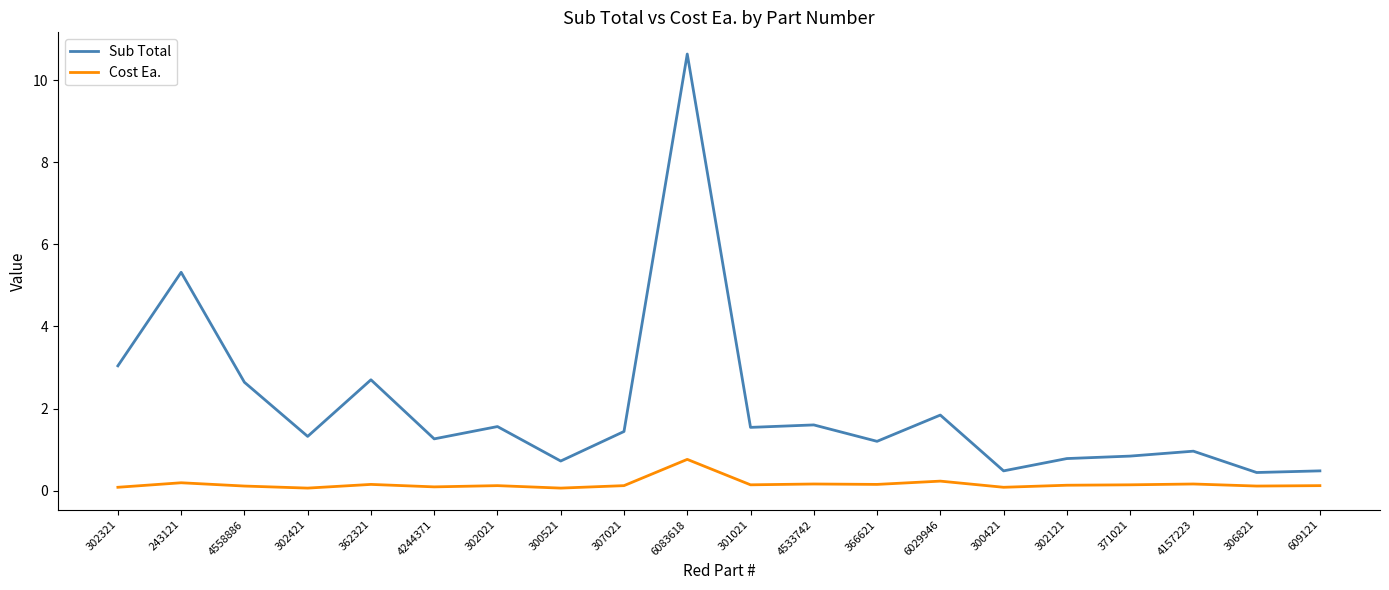

Which series has the largest range (max minus min)?

Sub Total